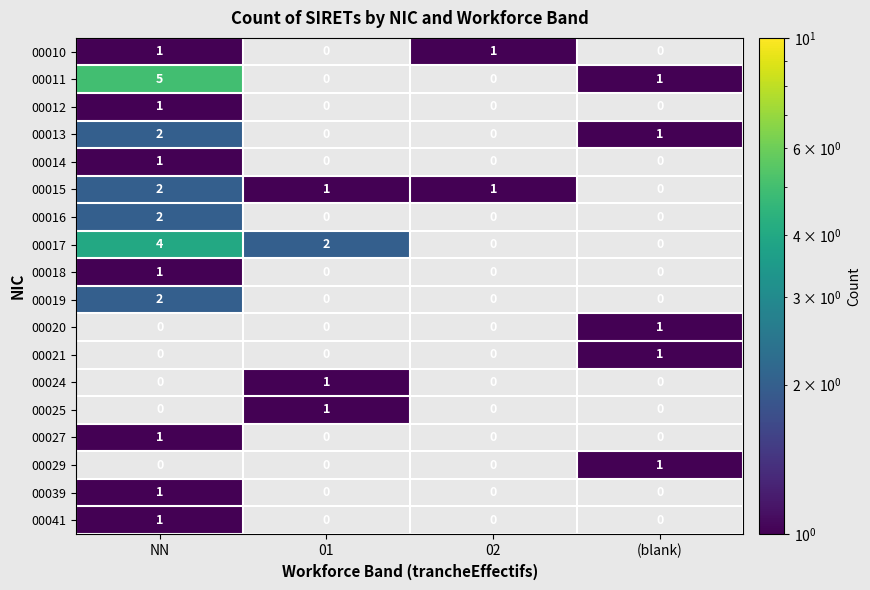

Count the number of categories in the chart.

4